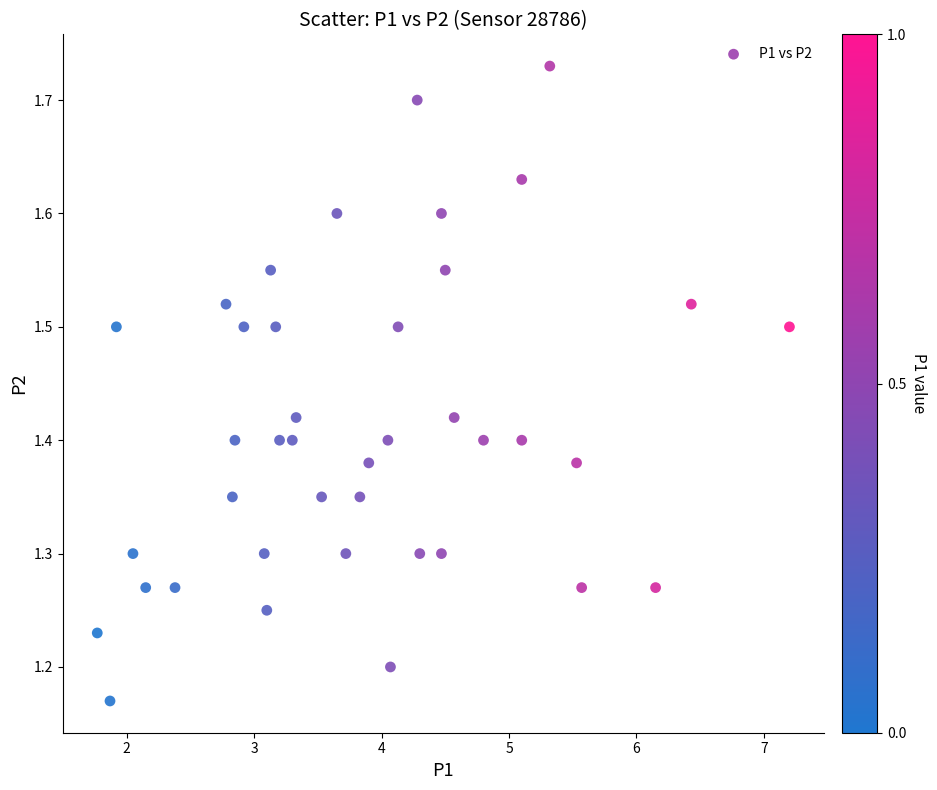

What is the range of Y values (max minus min)?

0.6